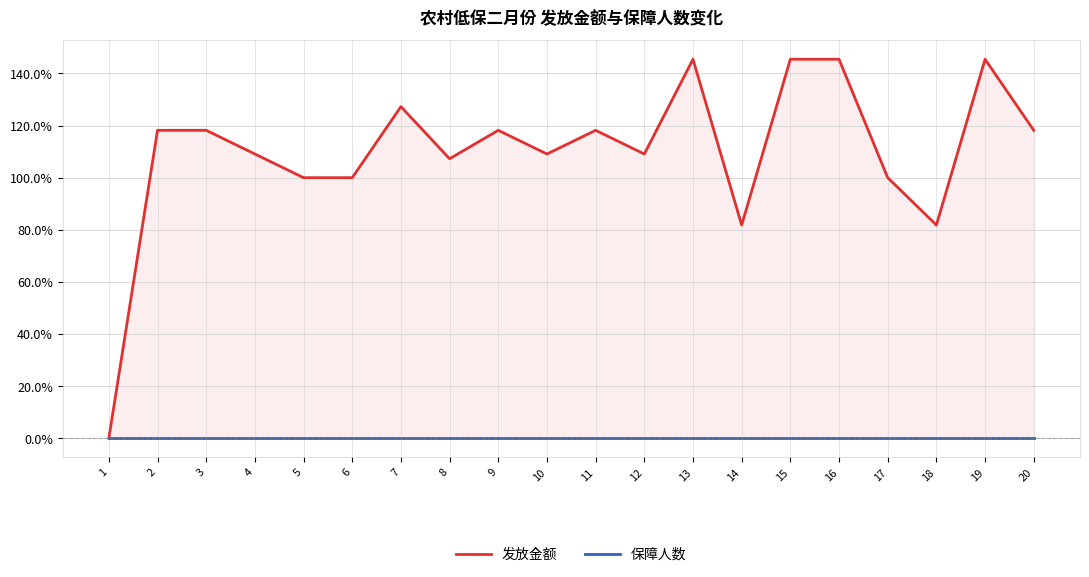

At how many categories does at least one series exceed 118?

10